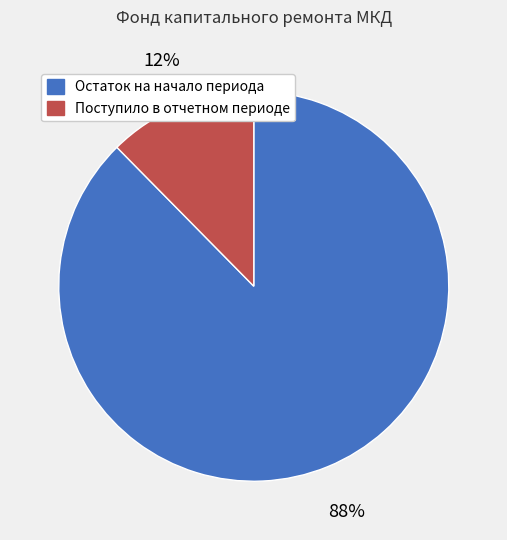

How many slices are in this pie chart?

2